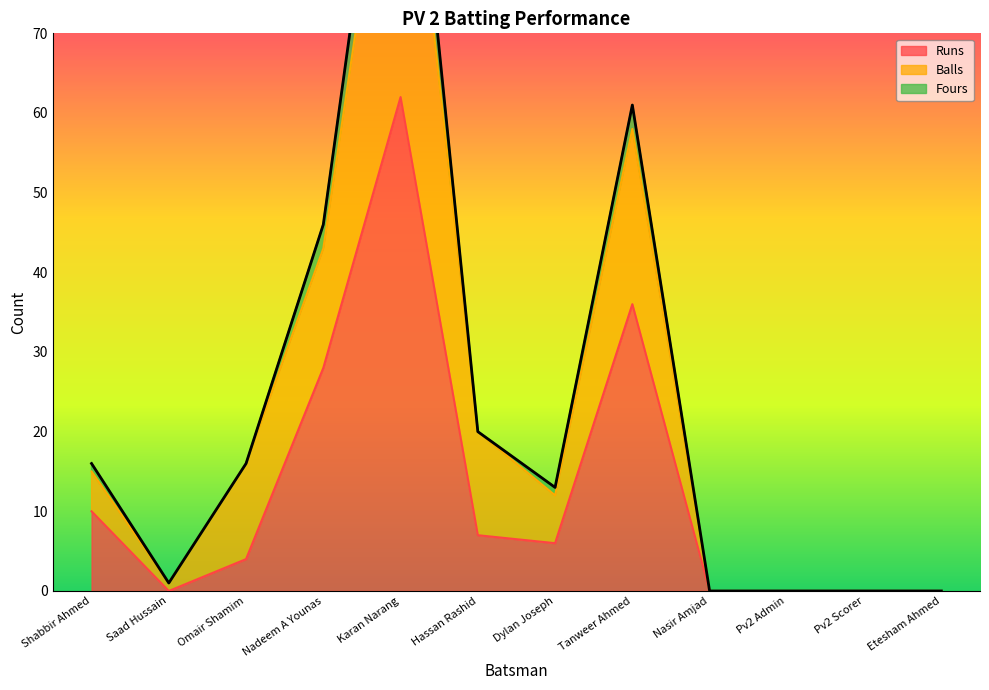

What is the approximate value of Runs at Dylan Joseph?

6